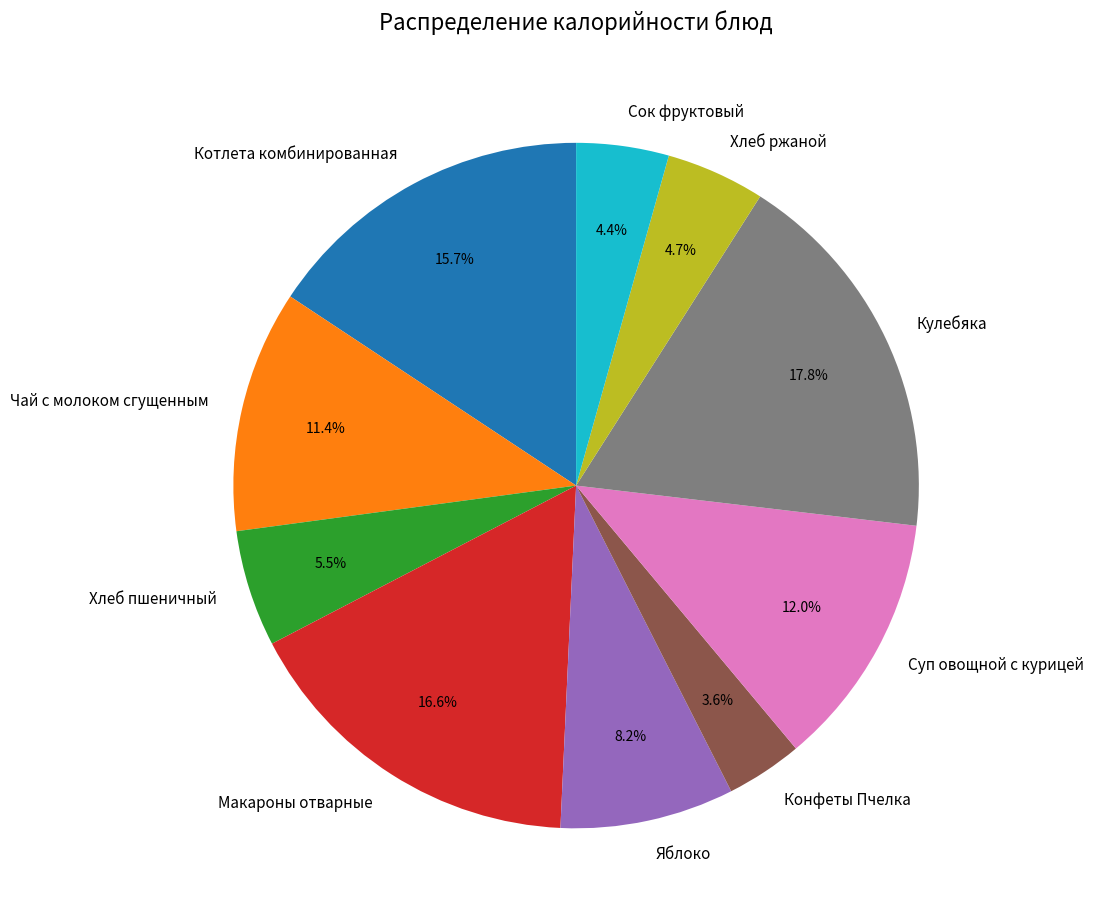

What is the smallest slice in the pie chart?

Конфеты Пчелка